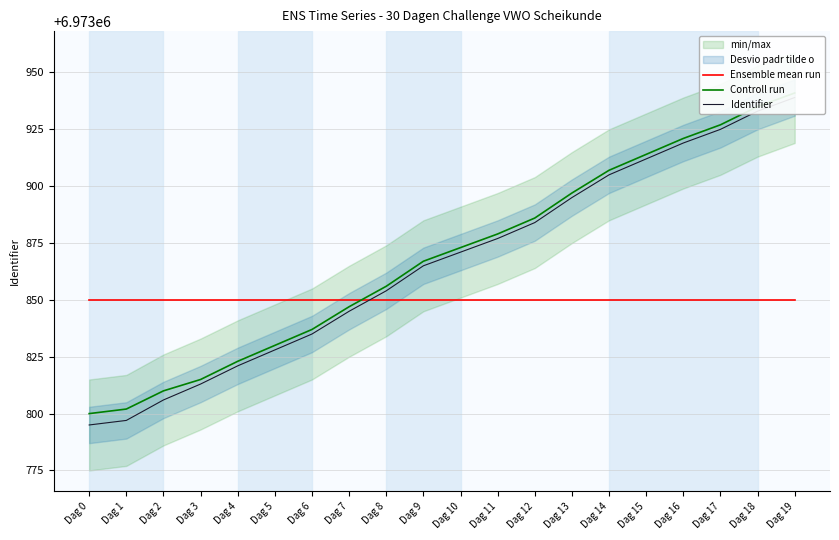

How many intersections are there between Ensemble mean run and Identifier?

1